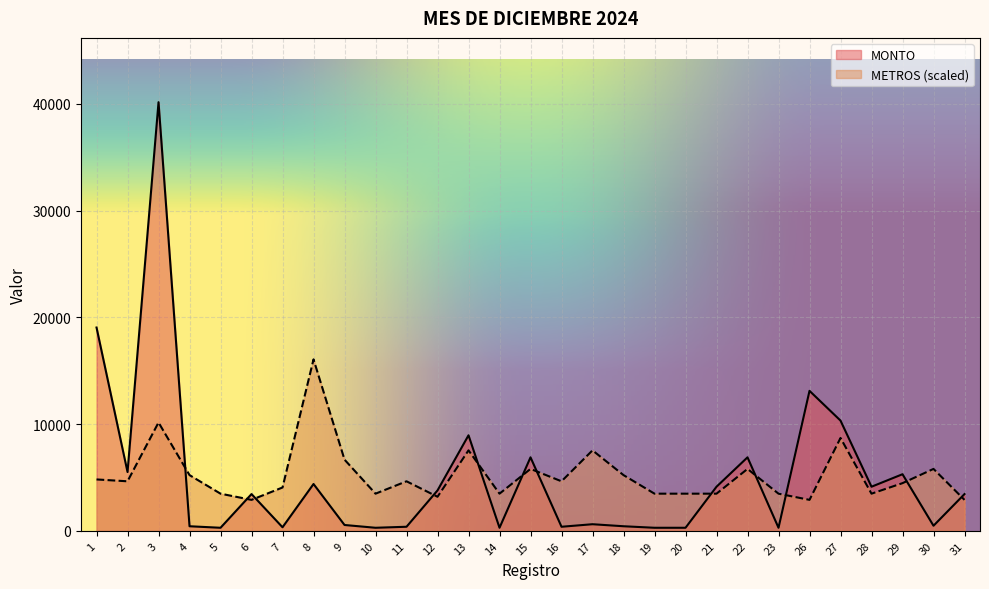

What is the sum of all METROS values?

151497.8